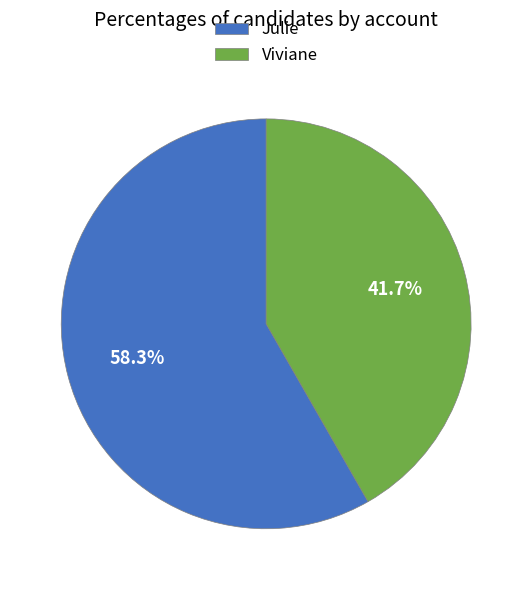

How many segments does this pie chart have?

2